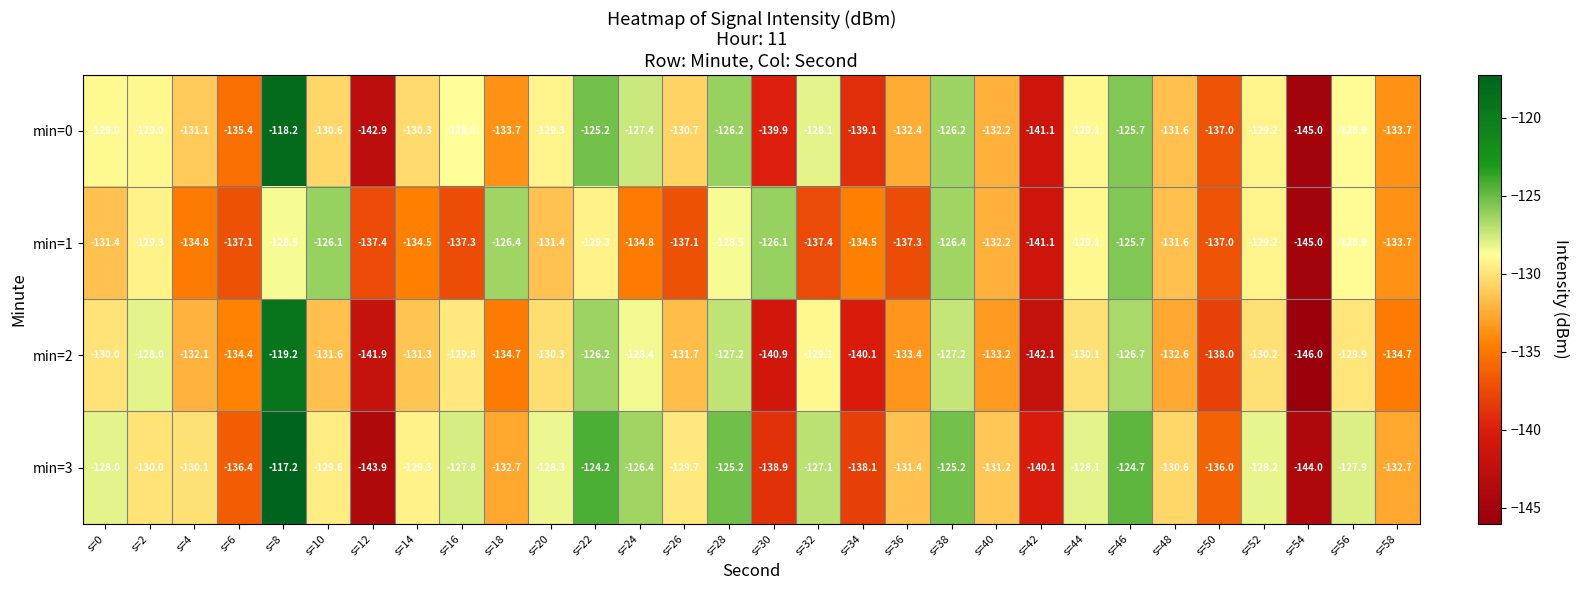

What is the sum of the min=1 values at s=52 and s=58?

-262.9